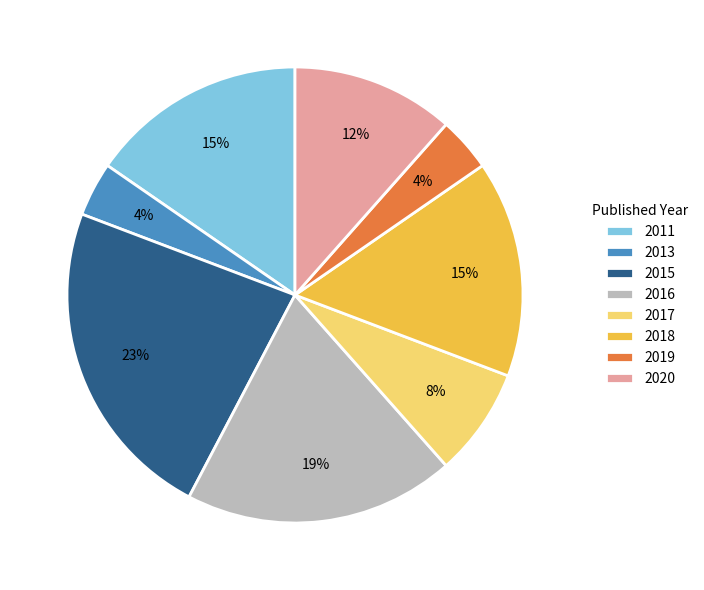

Which slice is the largest?

2015